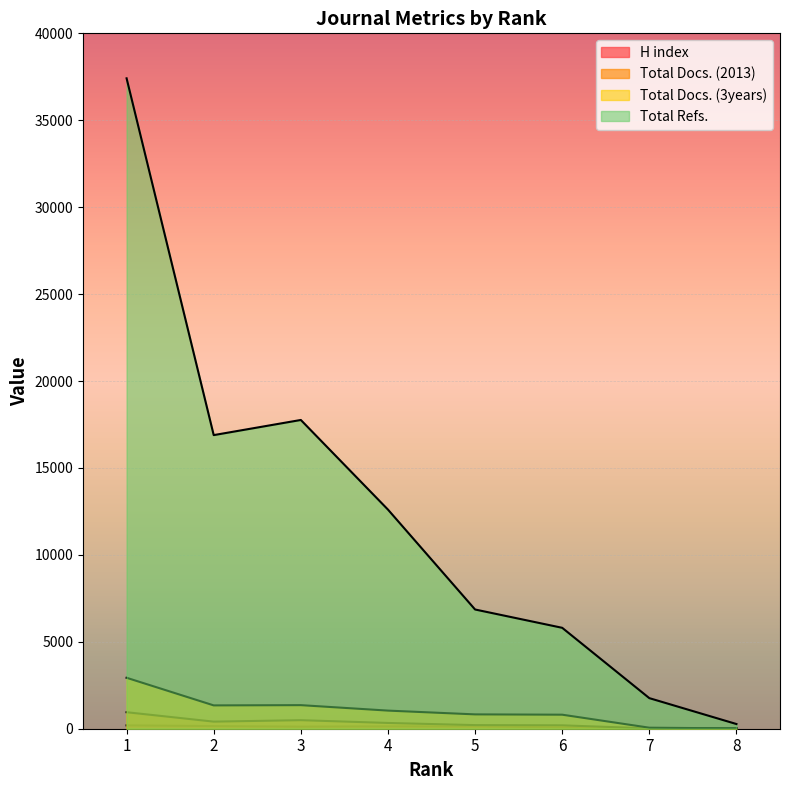

At which label does Total Docs. (2013) reach its minimum?

8